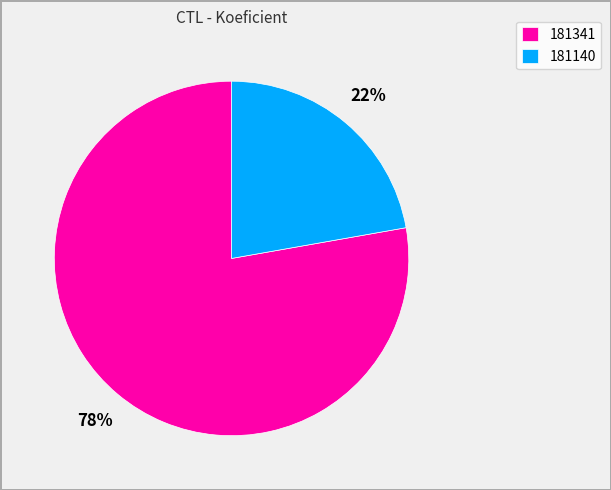

Is the sum of 181140 and 181341 greater than half?

Yes